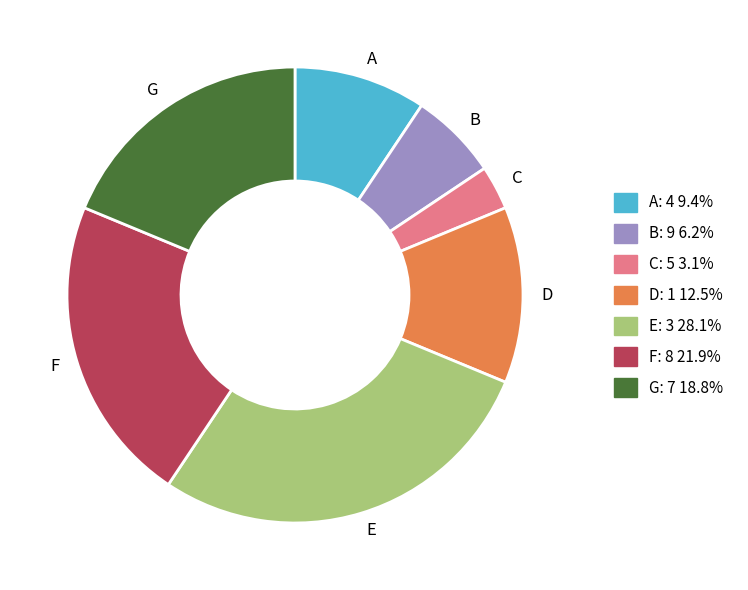

Does any single category account for the majority?

No